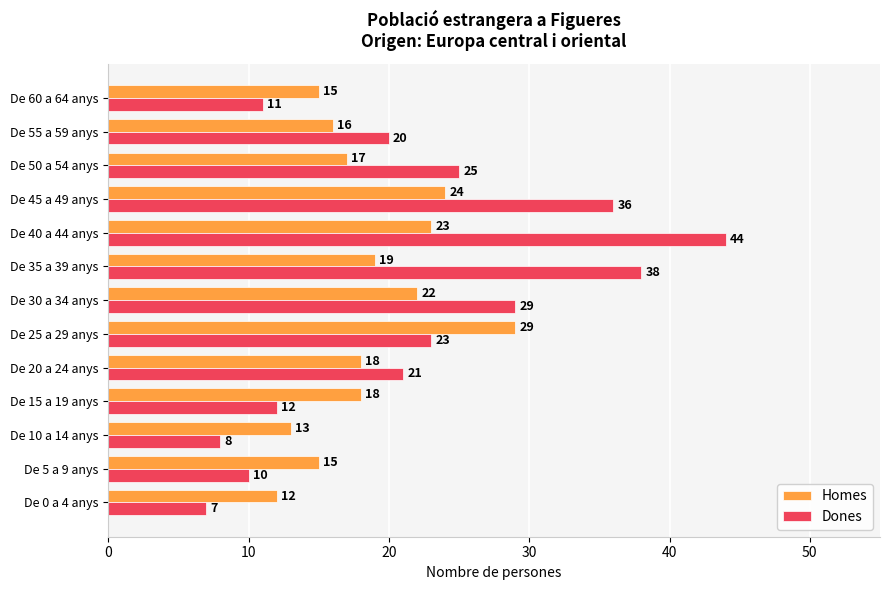

What is the smallest value displayed?

7